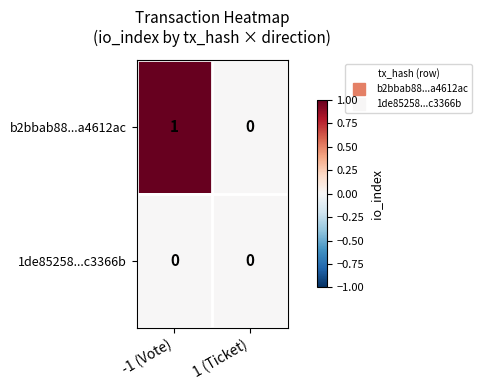

At which label is b2bbab88...a4612ac closest to 0?

1 (Ticket)